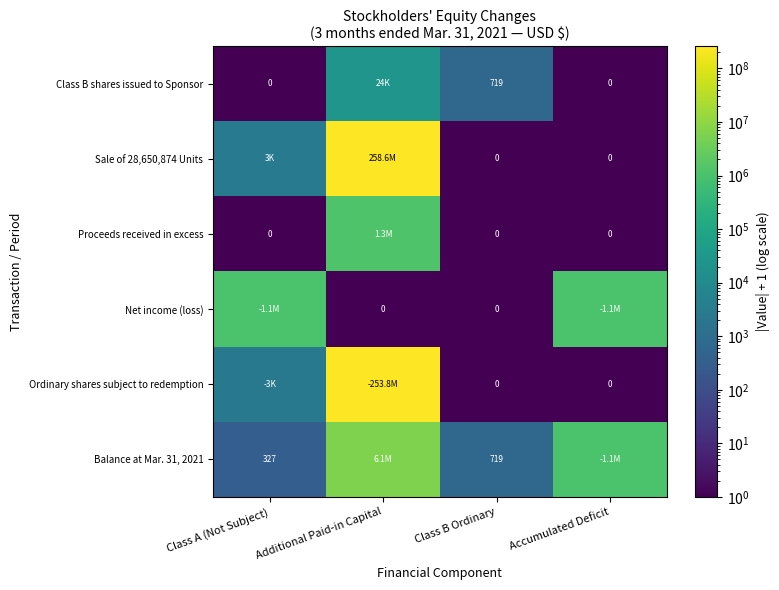

What is the total value across all series at Additional Paid-in Capital?

519786768